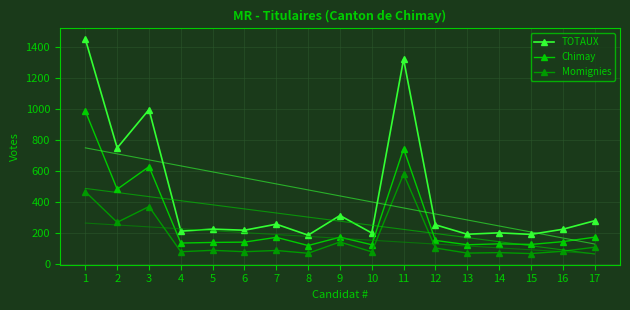

True or false: Momignies has more than 1 points higher than both neighbors.

True